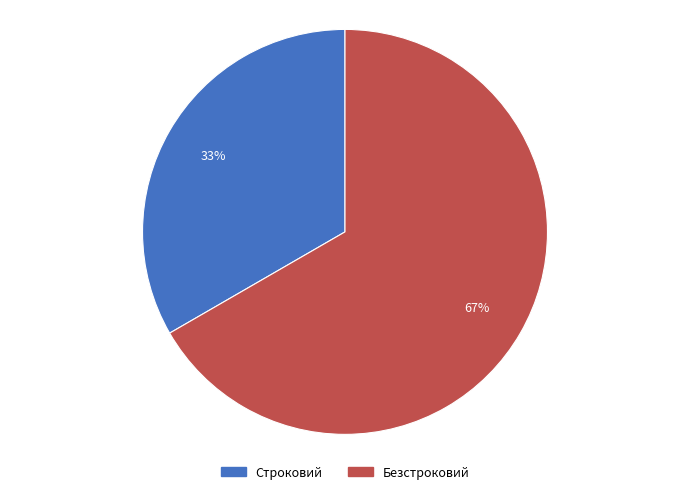

Is there a majority slice in this chart?

Yes